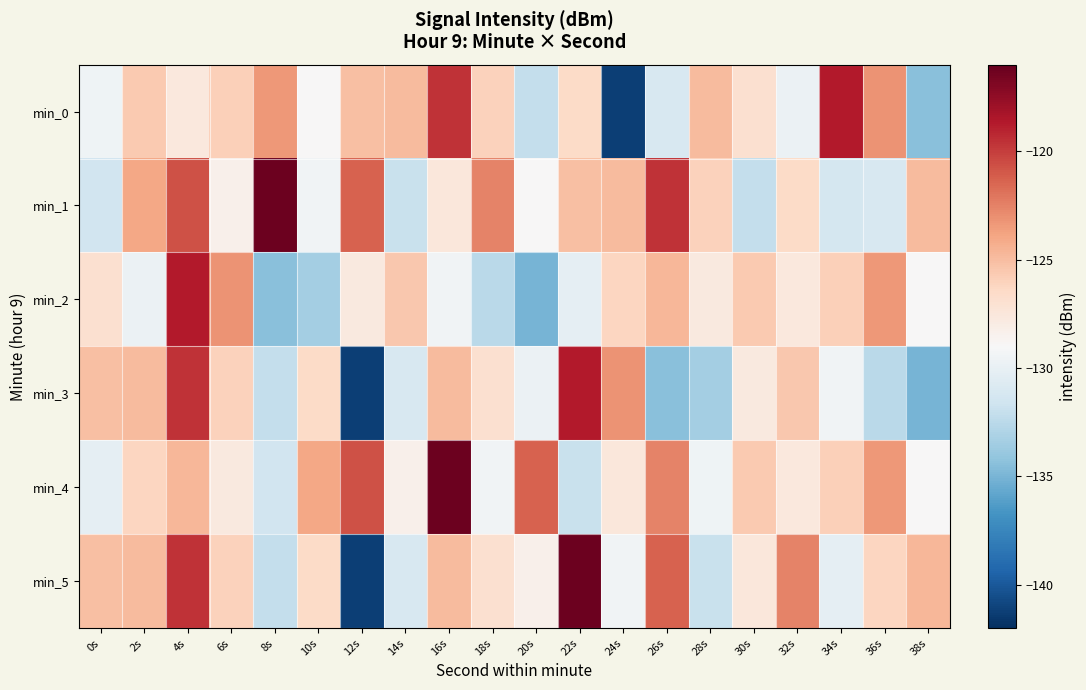

List the series in order of their peak value, highest first.

min_1, min_4, min_5, min_0, min_2, min_3